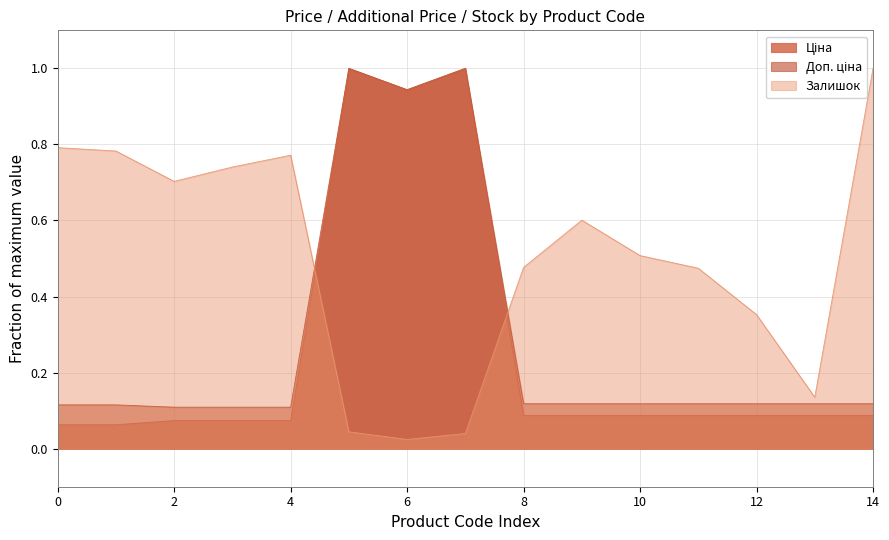

Which series has the largest total across all categories?

Залишок